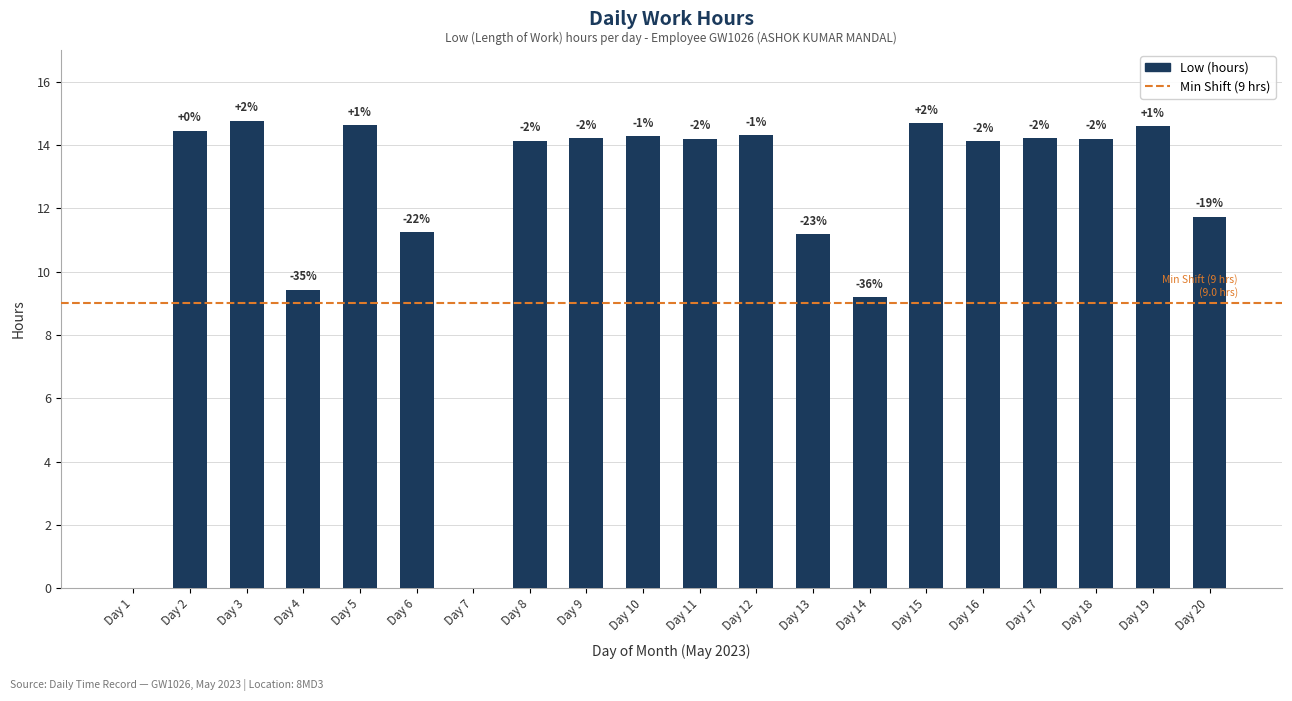

At which label does the data first exceed 14?

Day 2